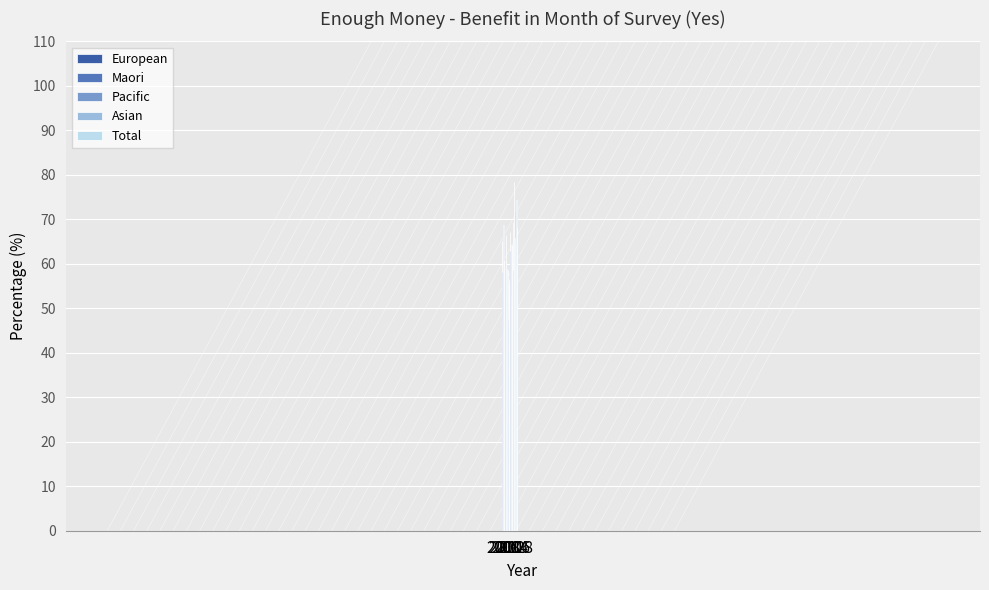

What is the highest value of the Asian series?

78.3